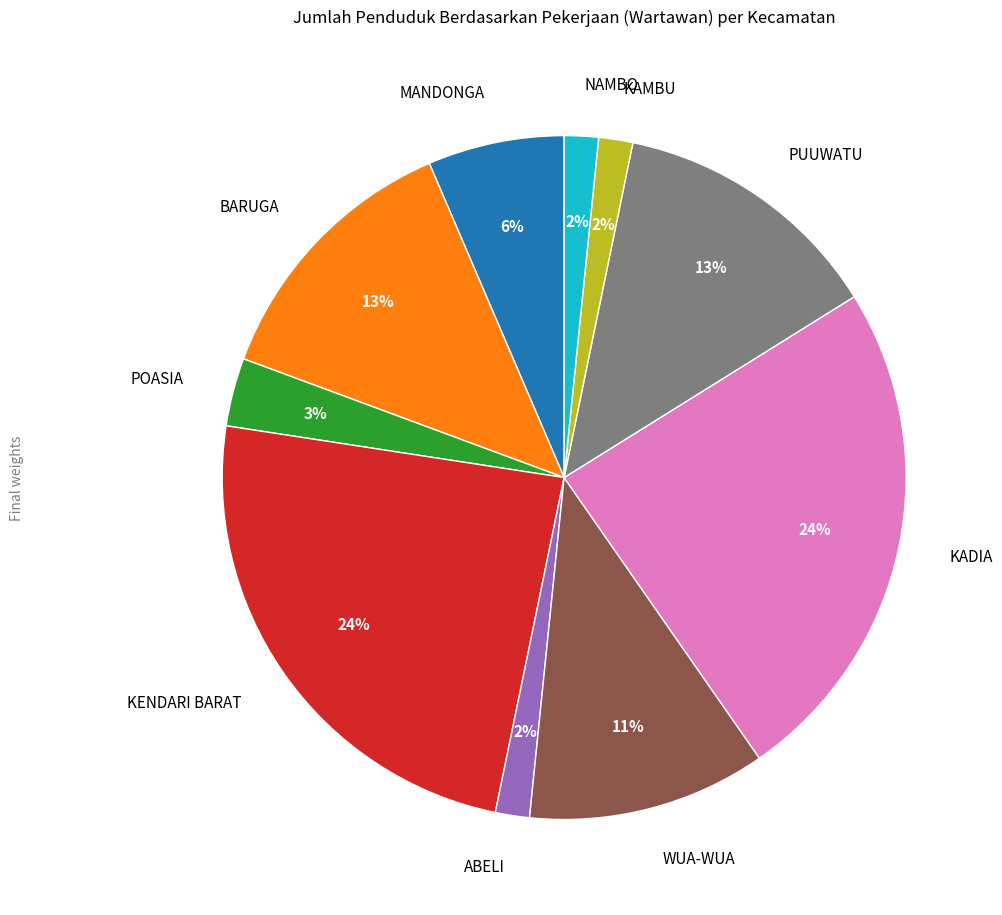

Do BARUGA and POASIA together represent more than half of the pie?

No